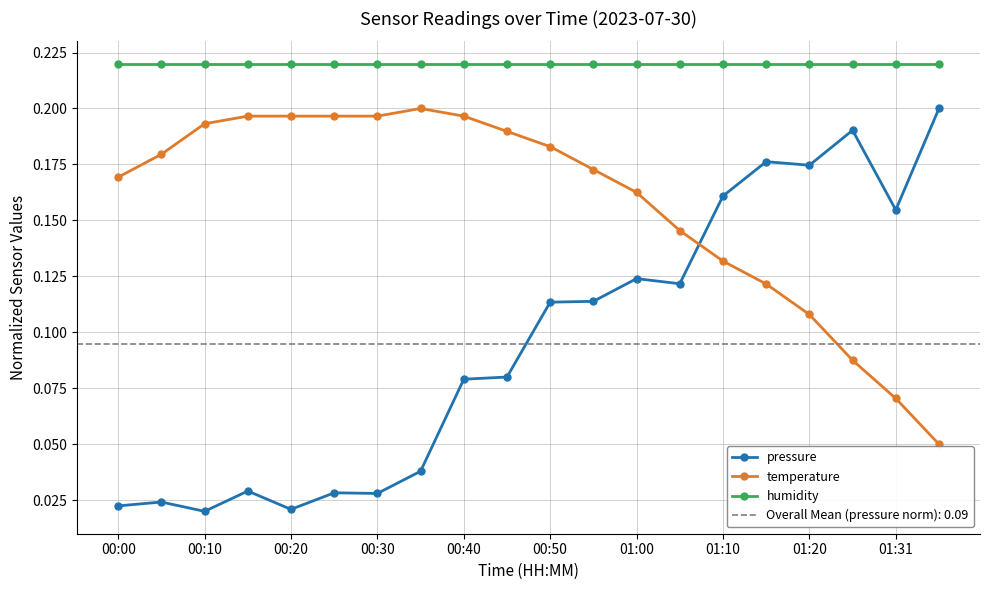

Count the temperature values in the range 0 to 1.

20